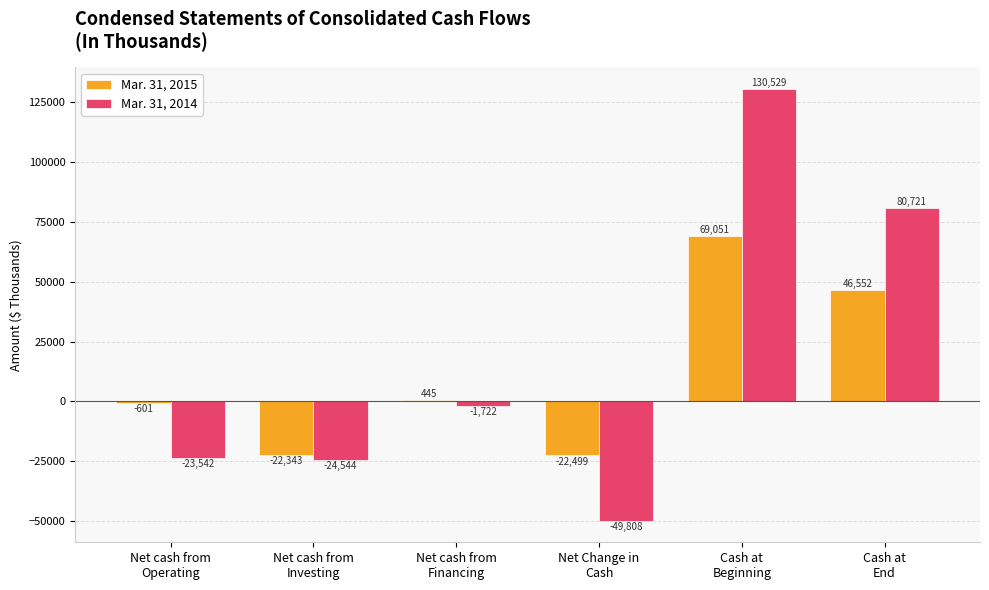

Reading left to right, list all the values displayed in this chart.

Mar. 31, 2015: -601	-22343	445	-22499	69051	46552
Mar. 31, 2014: -23542	-24544	-1722	-49808	130529	80721